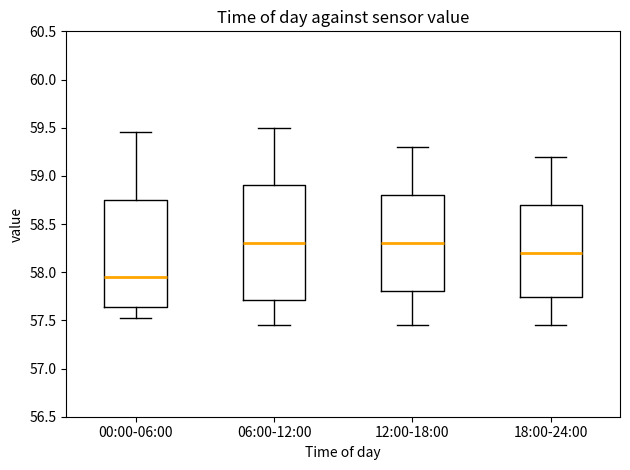

Reading left to right, read every box against the y-axis: the position of its median line, the range the box covers, and the ends of its whiskers. The values are not printed on the chart, so give them approximately, as read against the axis.

00:00-06:00: median 57.95, box 57.65 to 58.75, whiskers 57.50 to 59.45
06:00-12:00: median 58.30, box 57.70 to 58.90, whiskers 57.45 to 59.50
12:00-18:00: median 58.30, box 57.80 to 58.80, whiskers 57.45 to 59.30
18:00-24:00: median 58.20, box 57.75 to 58.70, whiskers 57.45 to 59.20